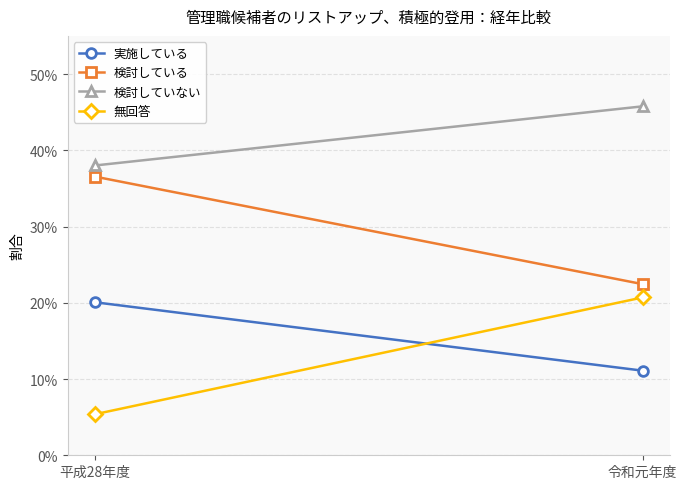

List the series in order of their peak value, highest first.

検討していない, 検討している, 無回答, 実施している